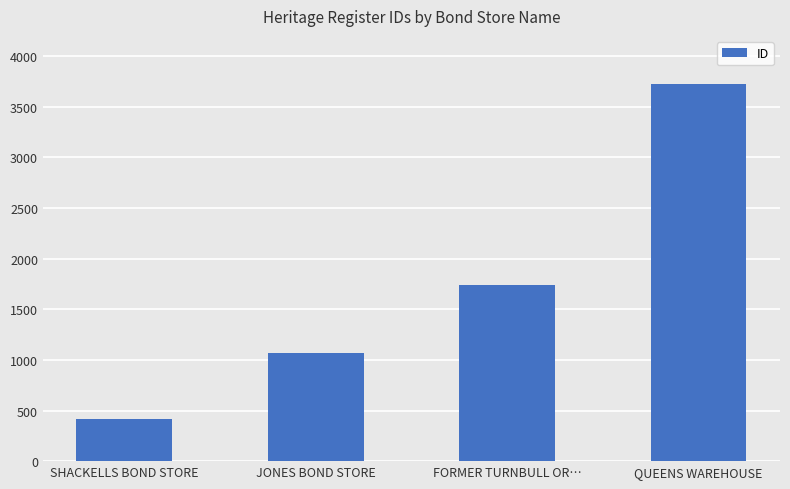

True or false: the data shows 3723 at QUEENS WAREHOUSE.

True